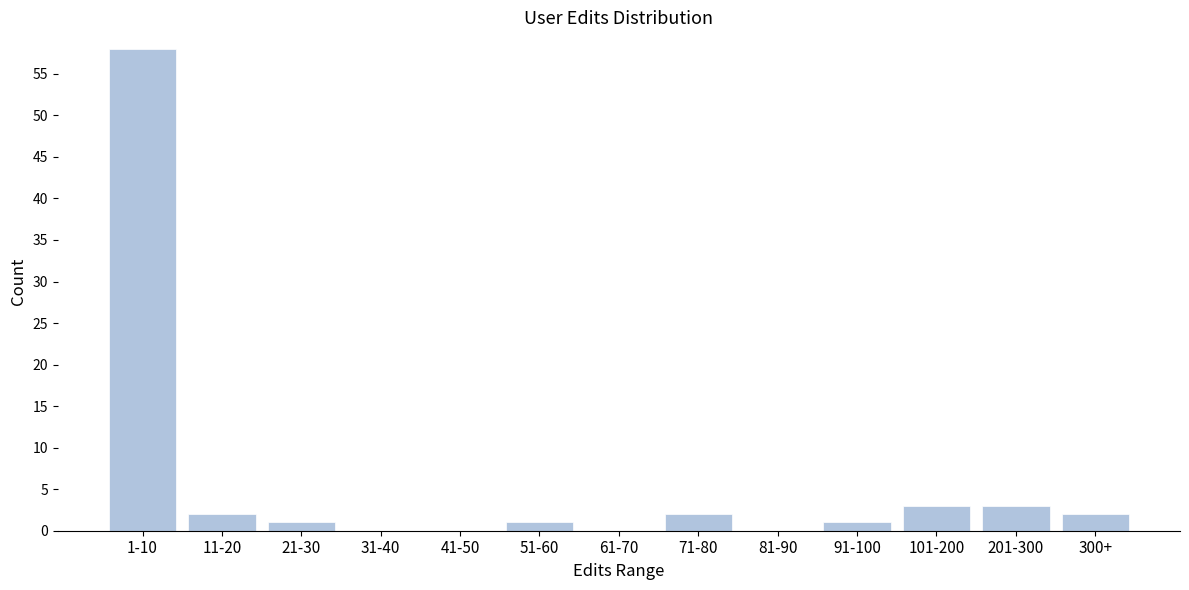

Reading left to right, list all the values displayed in this chart.

1-10=58	11-20=2	21-30=1	31-40=0	41-50=0	51-60=1	61-70=0	71-80=2	81-90=0	91-100=1	101-200=3	201-300=3	300+=2